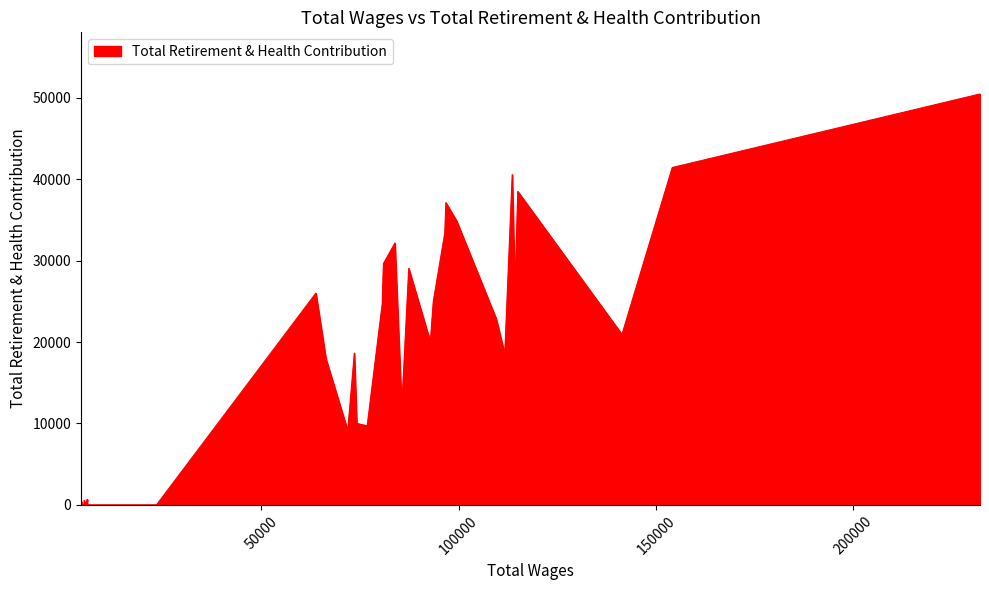

Where is the data nearest to the value 25222?

12